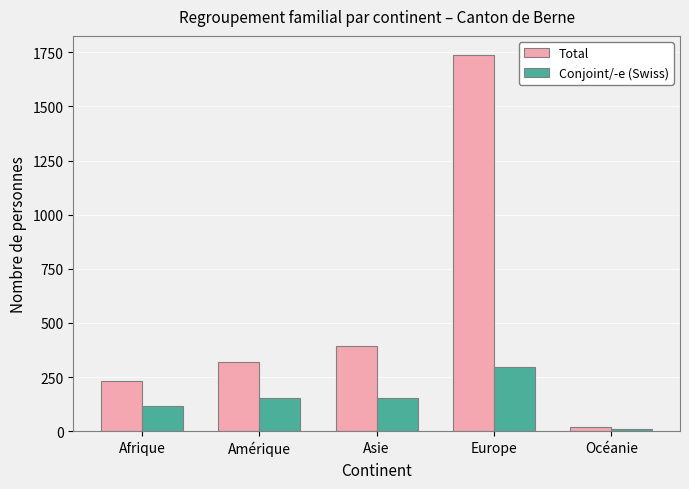

At which label is Total closest to 880?

Asie